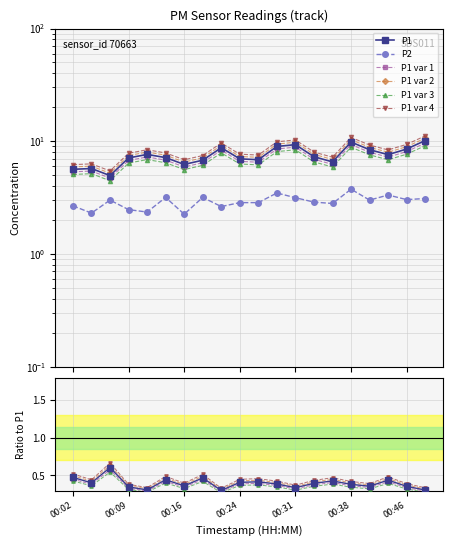

Which series has the largest total across all categories?

P1